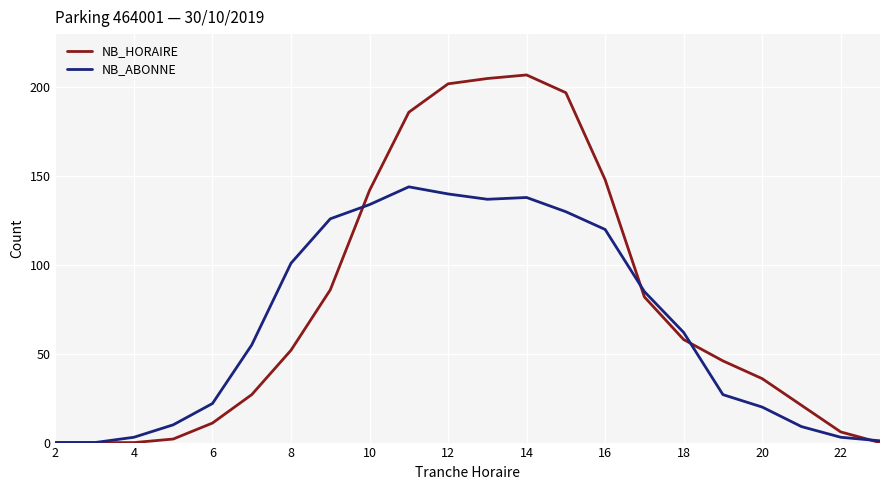

Which series has the widest spread of values?

NB_HORAIRE